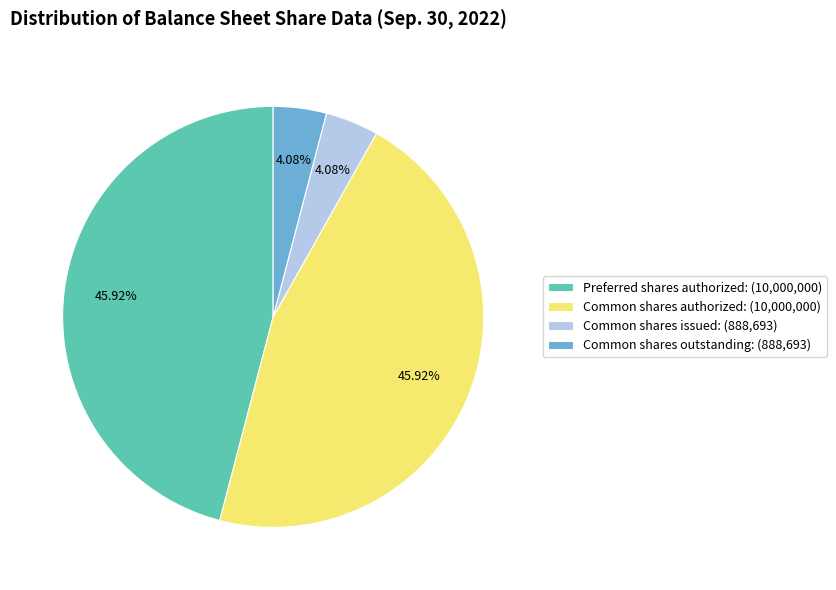

To the nearest percent, what is the combined percentage of Common shares issued and Preferred shares authorized?

50%